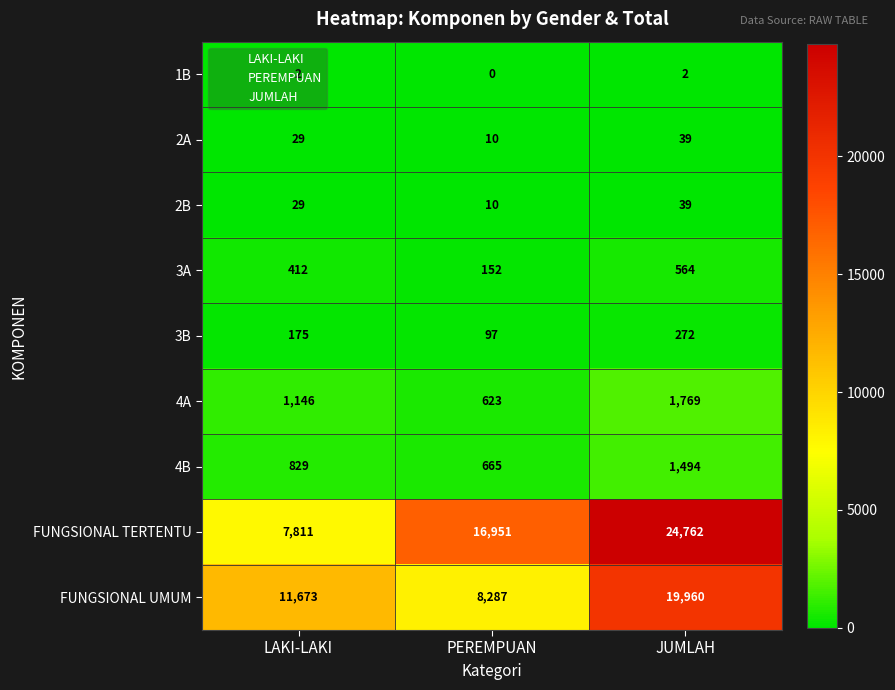

Where is FUNGSIONAL TERTENTU nearest to the value 16286?

PEREMPUAN